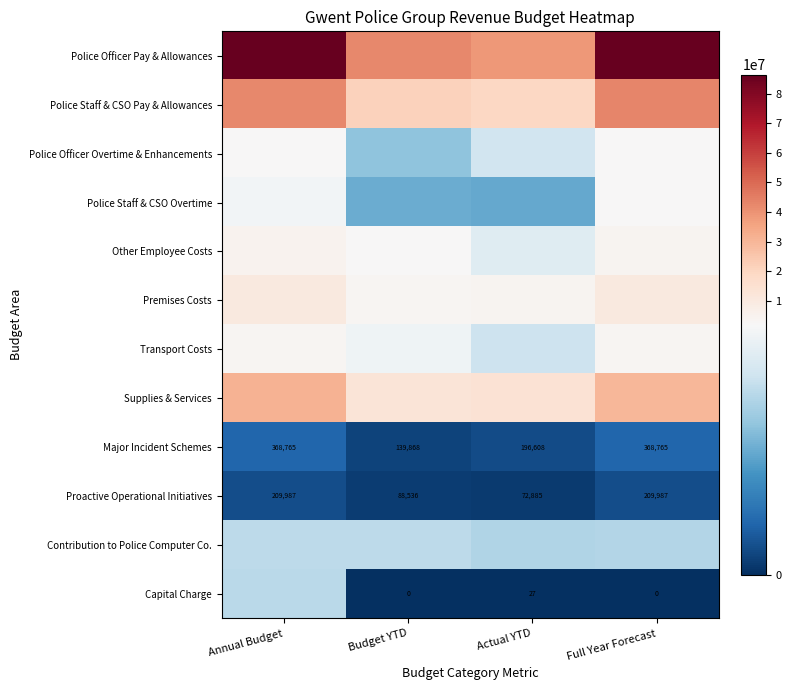

The Major Incident Schemes series shows 205731 at Budget YTD. True or false?

False